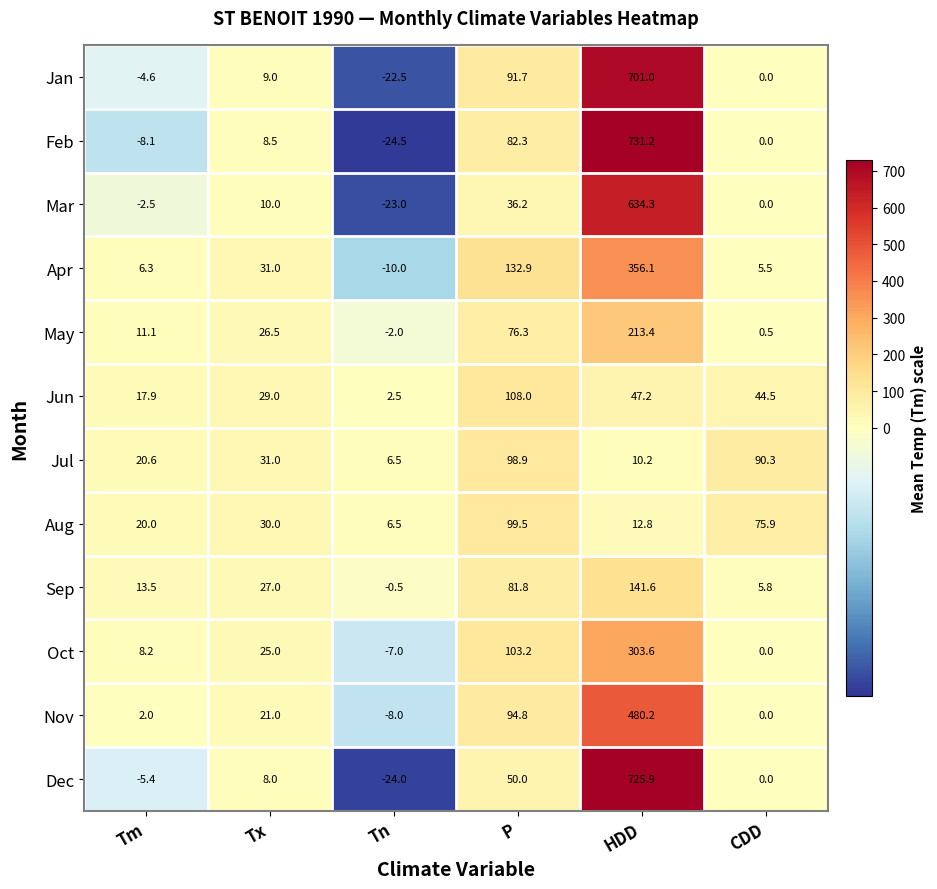

At which category is the sum across all series the highest?

HDD